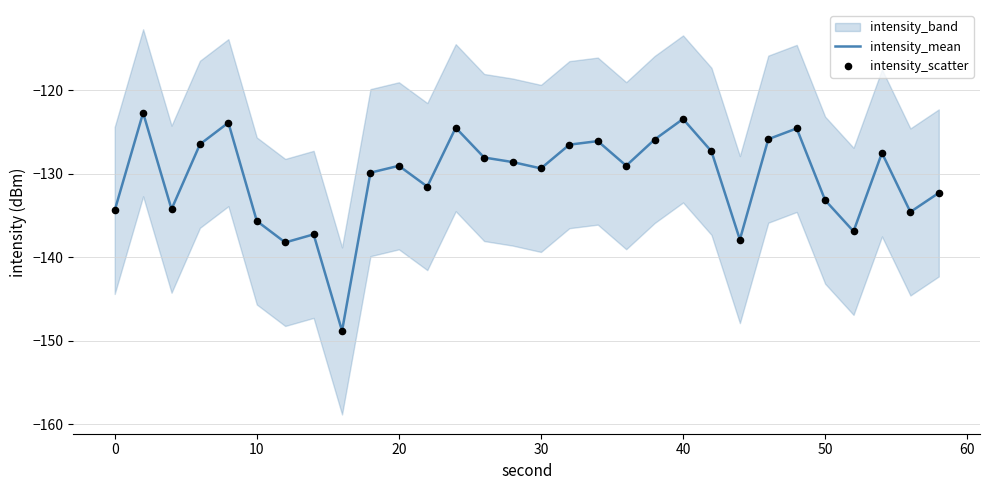

True or false: intensity_mean has a value of -210.9 at 40.

False